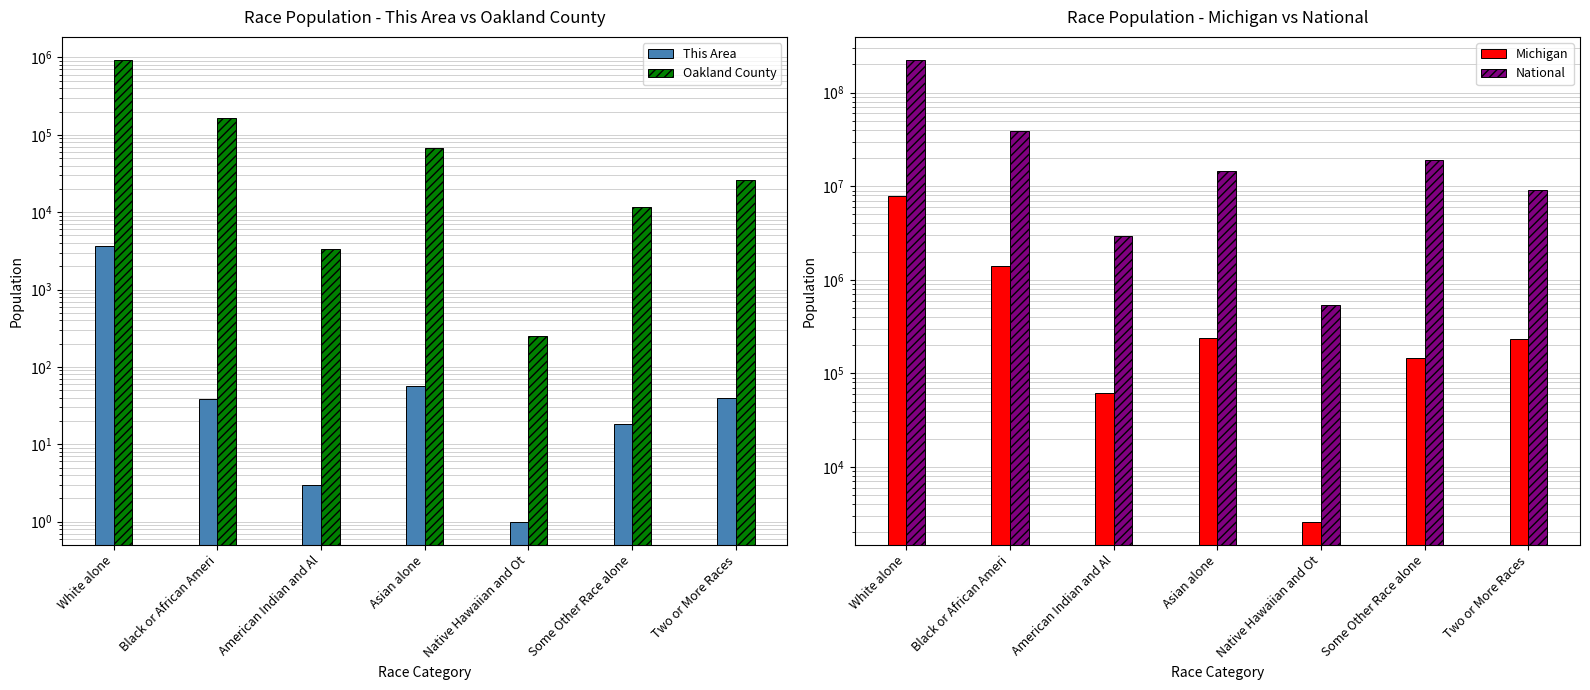

What is the greatest value displayed?

223553265